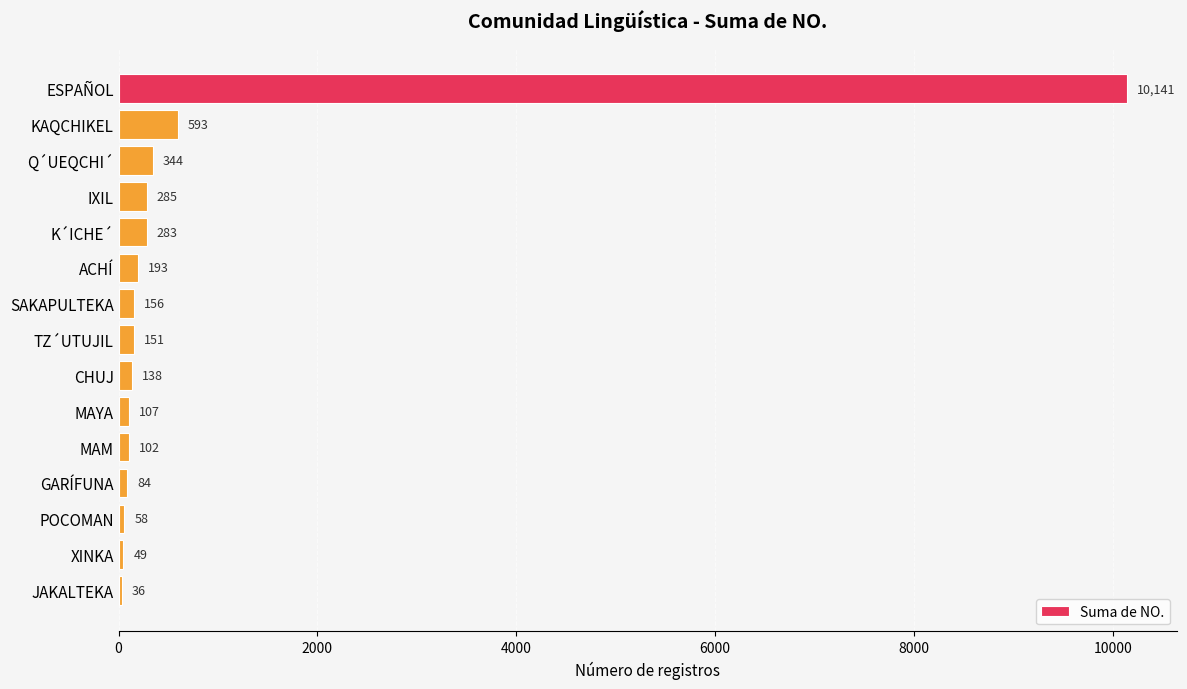

Reading bottom to top, list all the values displayed in this chart.

JAKALTEKA=36	XINKA=49	POCOMAN=58	GARÍFUNA=84	MAM=102	MAYA=107	CHUJ=138	TZ´UTUJIL=151	SAKAPULTEKA=156	ACHÍ=193	K´ICHE´=283	IXIL=285	Q´UEQCHI´=344	KAQCHIKEL=593	ESPAÑOL=10141